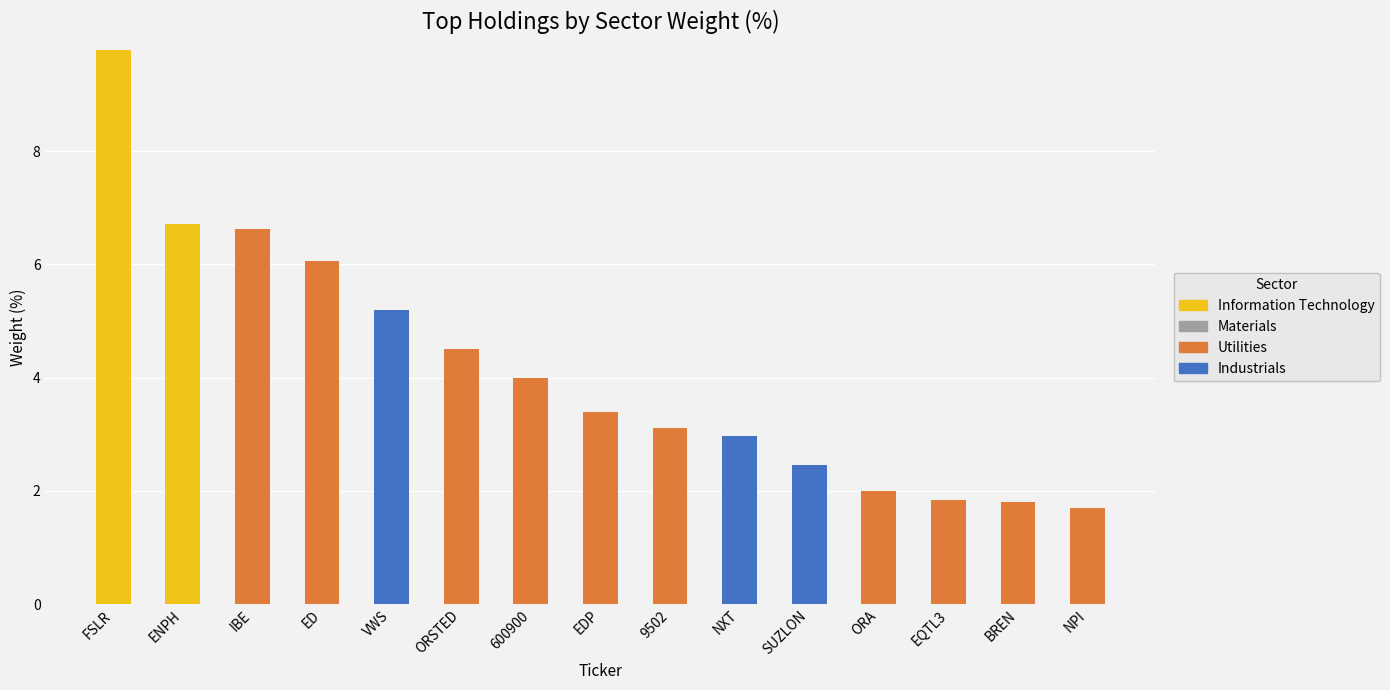

What is the total value across all series at VWS?

5.2